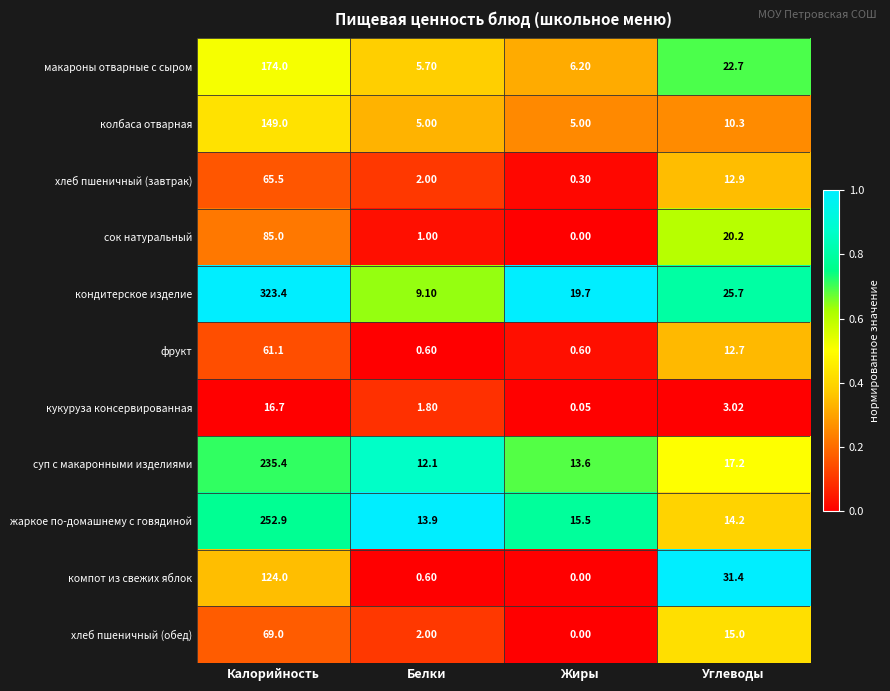

Rank the series by their maximum value, from lowest to highest.

кукуруза консервированная, фрукт, хлеб пшеничный (завтрак), хлеб пшеничный (обед), сок натуральный, компот из свежих яблок, колбаса отварная, макароны отварные с сыром, суп с макаронными изделиями, жаркое по-домашнему с говядиной, кондитерское изделие